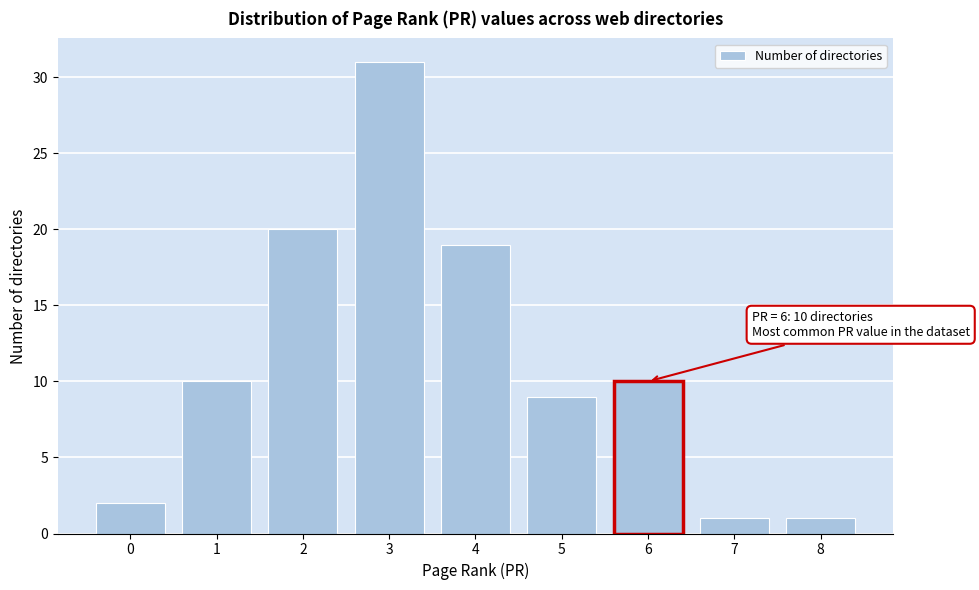

Reading right to left, extract all data points from this chart.

8=1	7=1	6=10	5=9	4=19	3=31	2=20	1=10	0=2